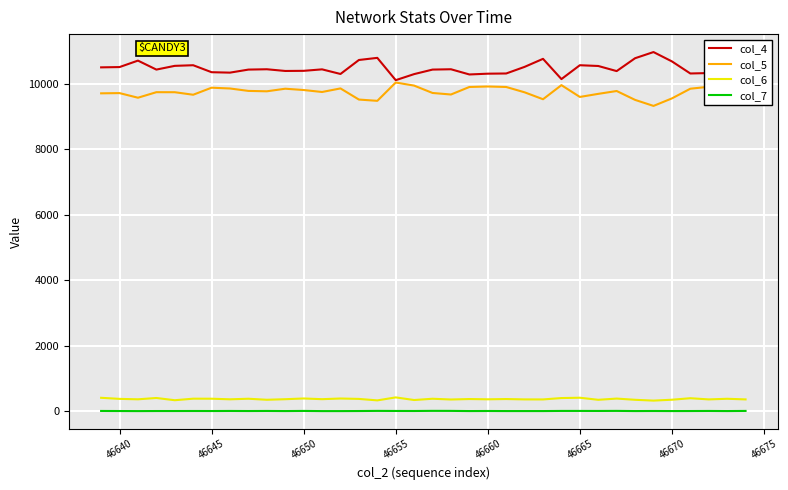

True or false: col_5 and col_7 cross at least once.

False